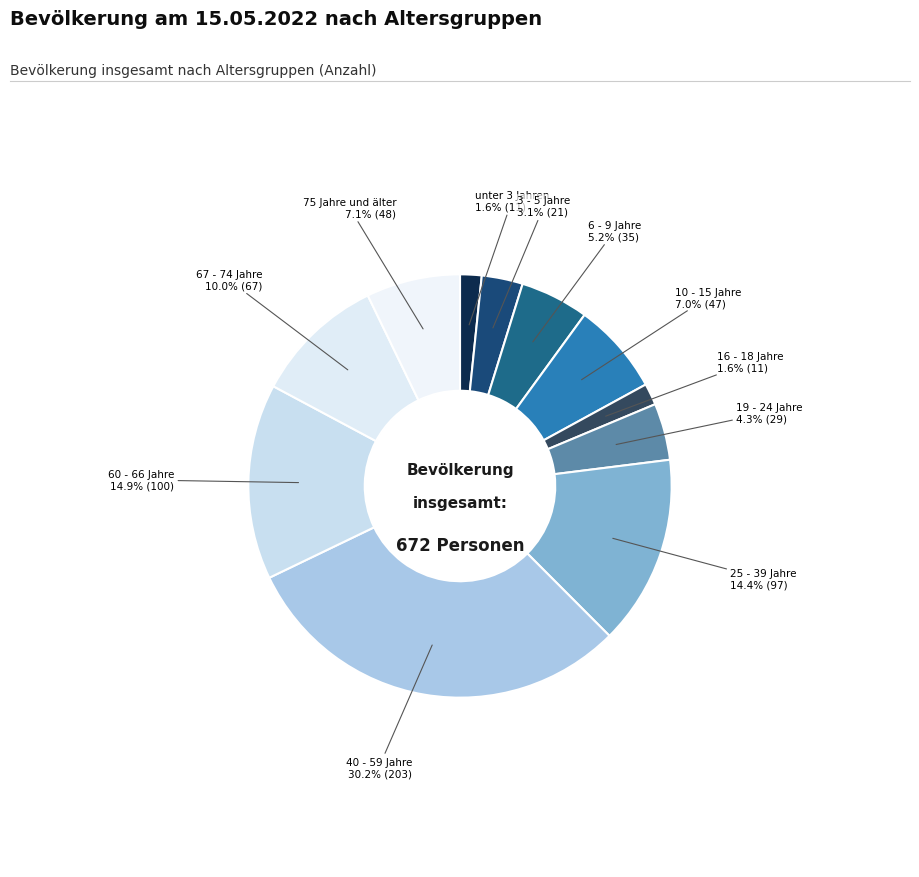

To the nearest percent, what is the average slice percentage?

9%